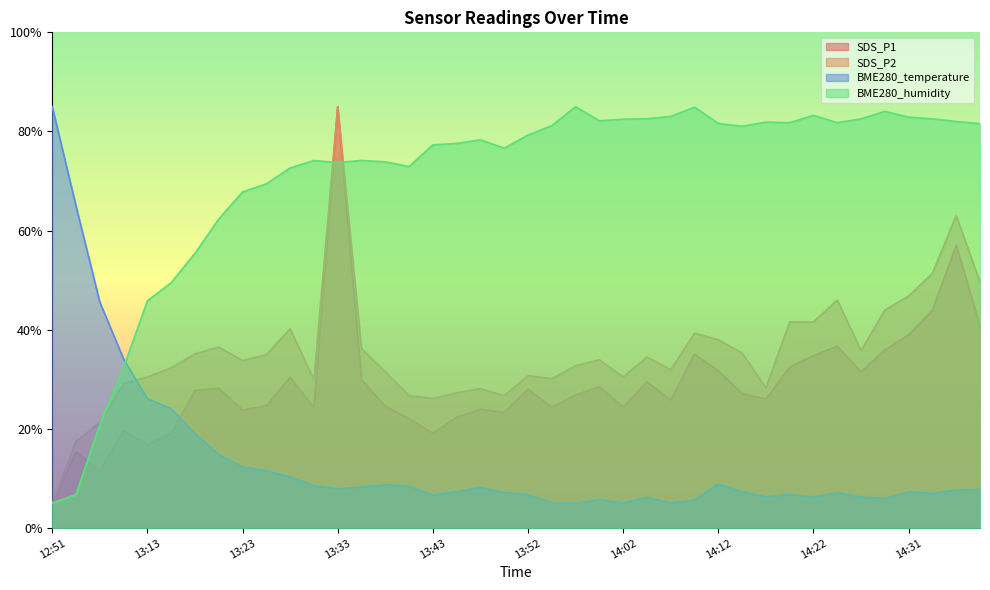

Which series has the widest spread of values?

BME280_humidity